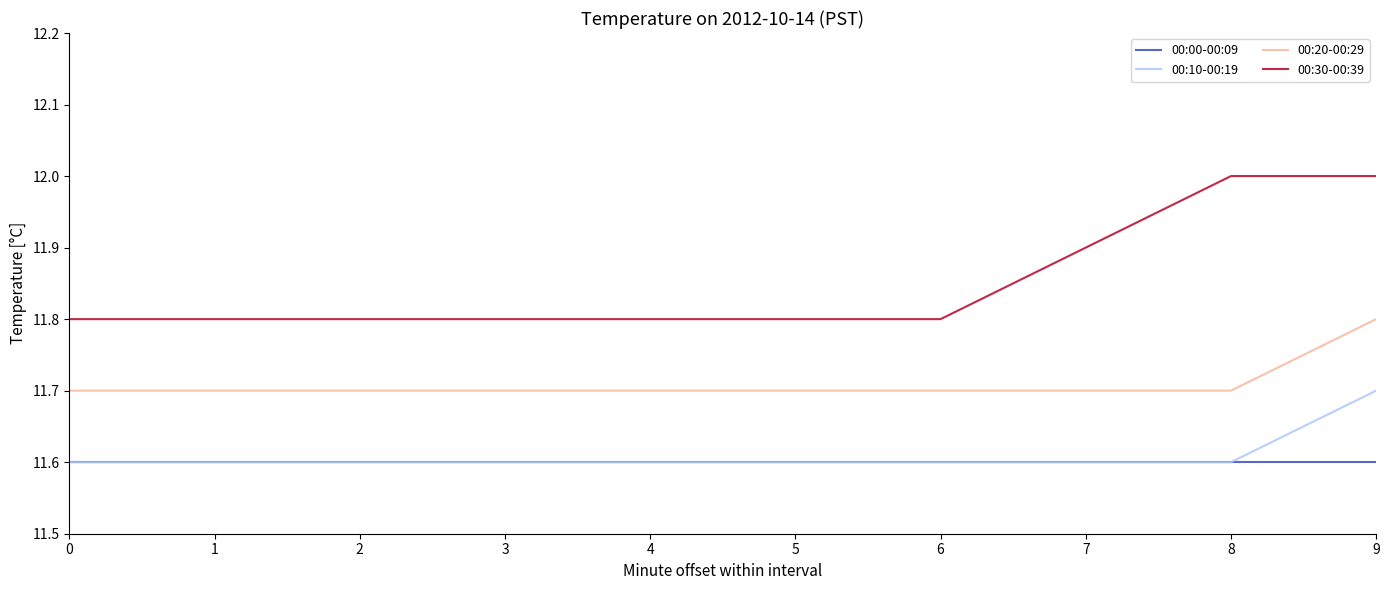

What is the spread (max minus min) of values at 8?

0.4